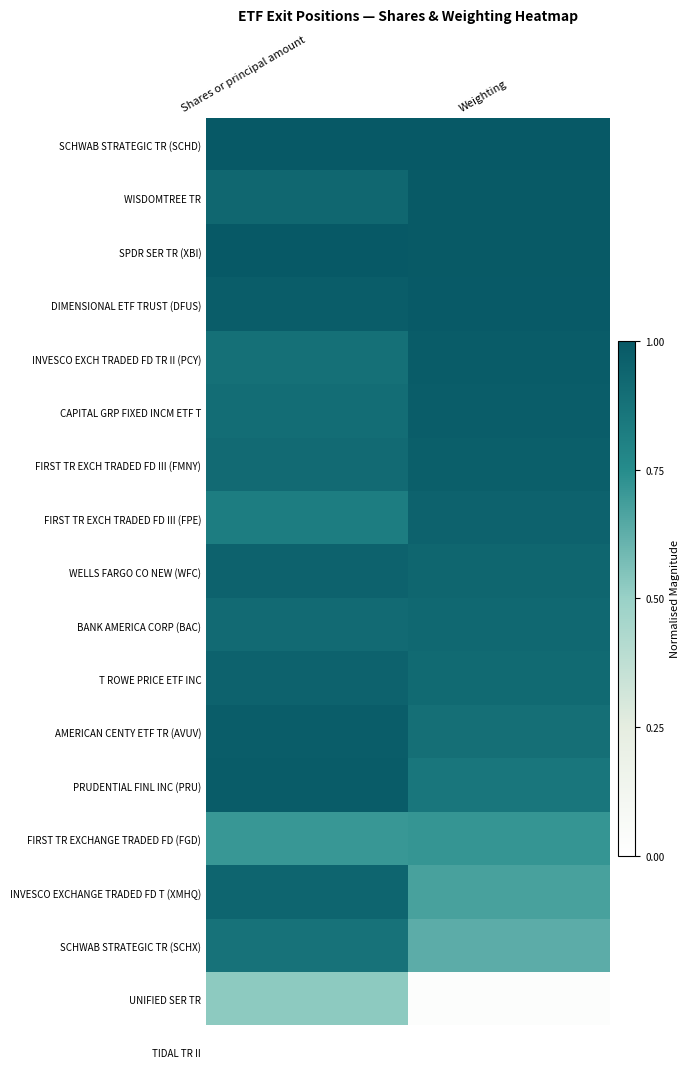

Reading left to right, list all the values displayed in this chart.

SCHWAB STRATEGIC TR (SCHD): Shares or principal amount=1.0	Weighting=1.0
WISDOMTREE TR: Shares or principal amount=0.9	Weighting=1.0
SPDR SER TR (XBI): Shares or principal amount=1.0	Weighting=1.0
DIMENSIONAL ETF TRUST (DFUS): Shares or principal amount=1.0	Weighting=1.0
INVESCO EXCH TRADED FD TR II (PCY): Shares or principal amount=0.9	Weighting=1.0
CAPITAL GRP FIXED INCM ETF T: Shares or principal amount=0.9	Weighting=1.0
FIRST TR EXCH TRADED FD III (FMNY): Shares or principal amount=0.9	Weighting=1.0
FIRST TR EXCH TRADED FD III (FPE): Shares or principal amount=0.8	Weighting=1.0
WELLS FARGO CO NEW (WFC): Shares or principal amount=1.0	Weighting=0.9
BANK AMERICA CORP (BAC): Shares or principal amount=0.9	Weighting=0.9
T ROWE PRICE ETF INC: Shares or principal amount=1.0	Weighting=0.9
AMERICAN CENTY ETF TR (AVUV): Shares or principal amount=1.0	Weighting=0.9
PRUDENTIAL FINL INC (PRU): Shares or principal amount=1.0	Weighting=0.9
FIRST TR EXCHANGE TRADED FD (FGD): Shares or principal amount=0.7	Weighting=0.7
INVESCO EXCHANGE TRADED FD T (XMHQ): Shares or principal amount=0.9	Weighting=0.7
SCHWAB STRATEGIC TR (SCHX): Shares or principal amount=0.9	Weighting=0.6
UNIFIED SER TR: Shares or principal amount=0.5	Weighting=0.0
TIDAL TR II: Shares or principal amount=0.0	Weighting=0.0